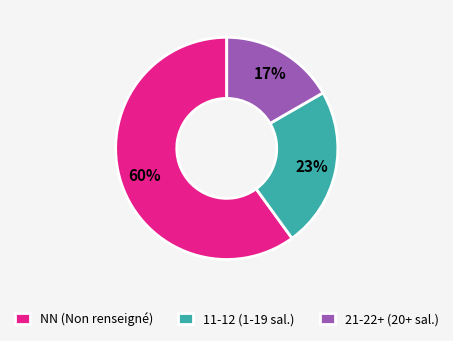

True or false: 11-12 (1-19 sal.) accounts for 12% of the total.

False